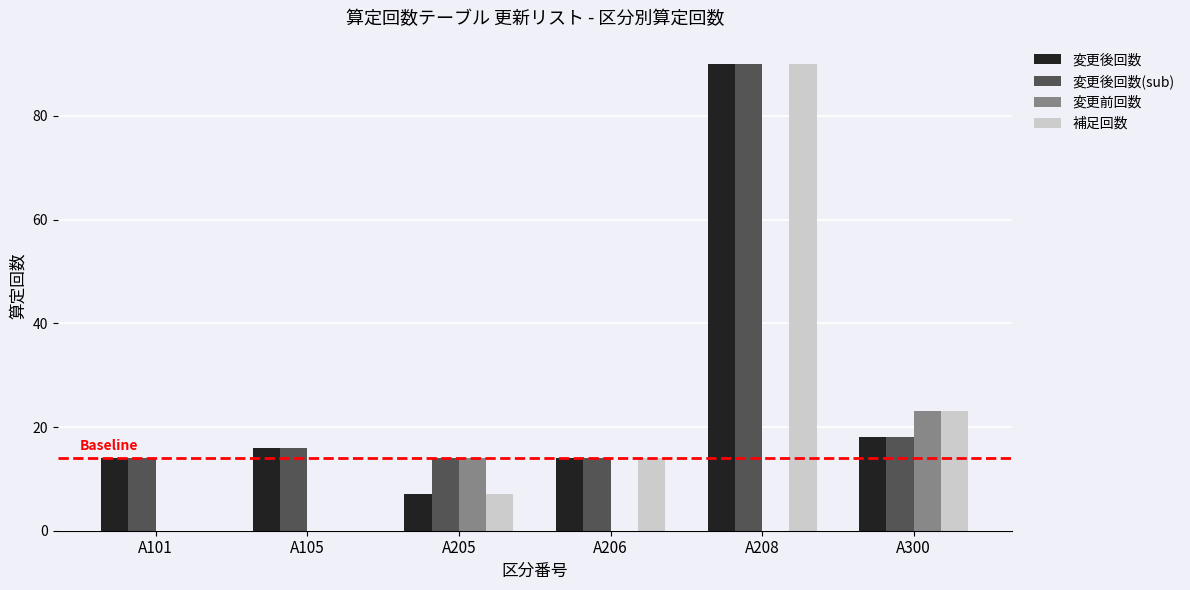

Which series changed the most between A105 and A208?

補足回数